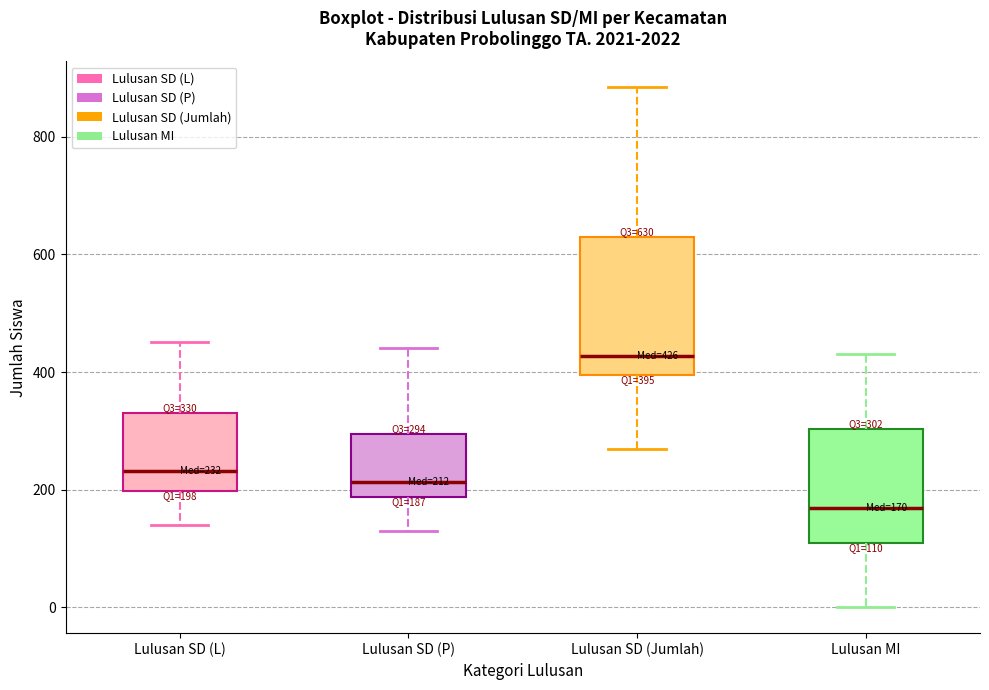

Which box's median line is the highest?

Lulusan SD (Jumlah)